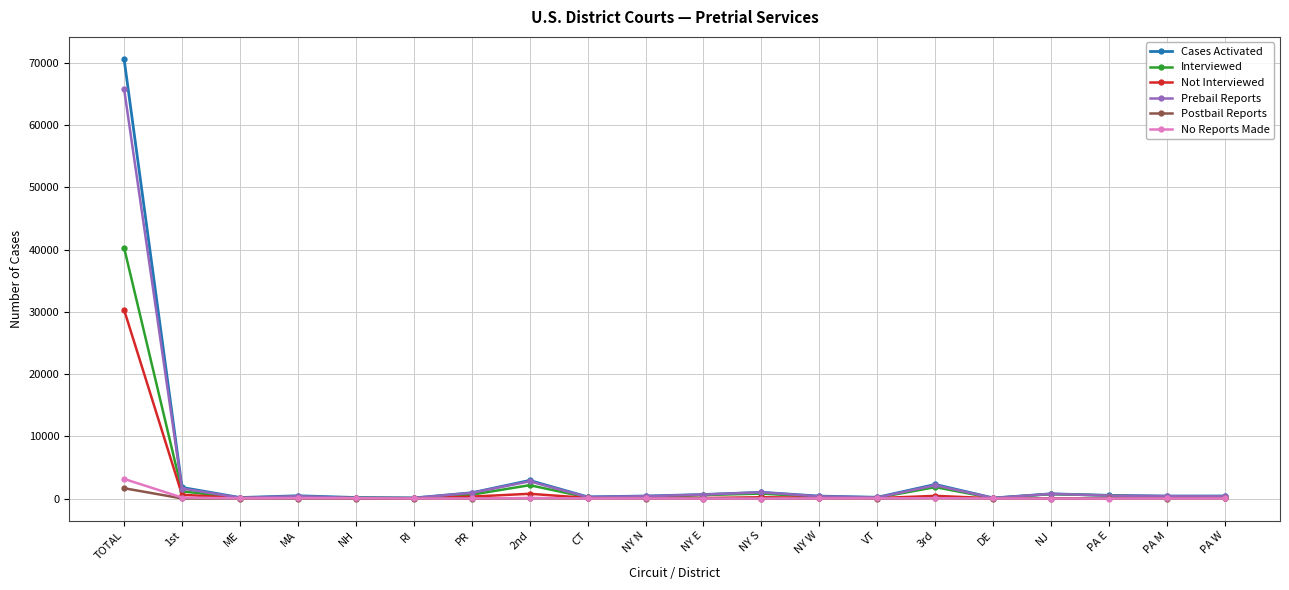

Which category has the highest value across all series?

TOTAL